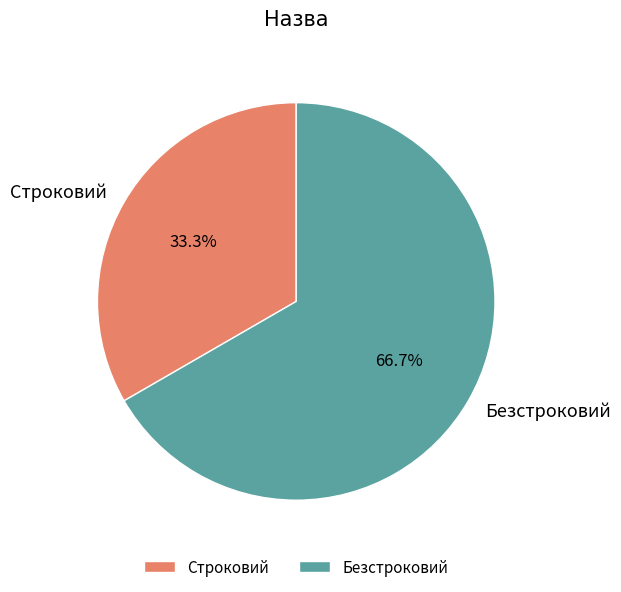

What is the majority slice?

Безстроковий